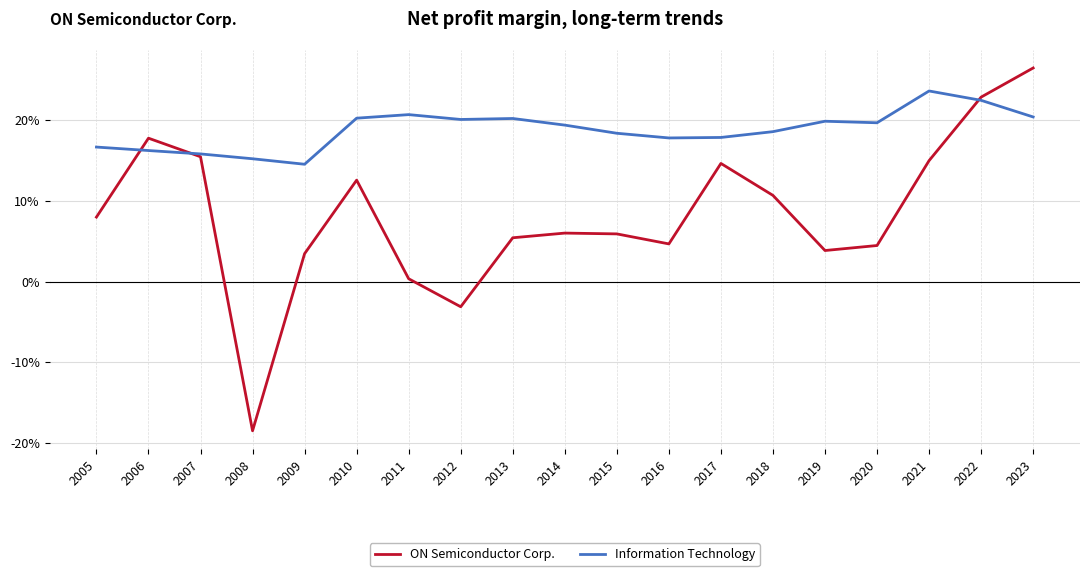

True or false: ON Semiconductor Corp. and Information Technology cross at least once.

True